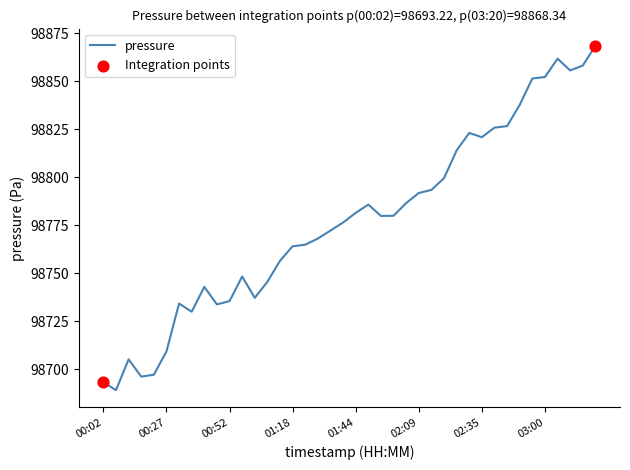

What is the minimum value shown in the chart?

98689.0